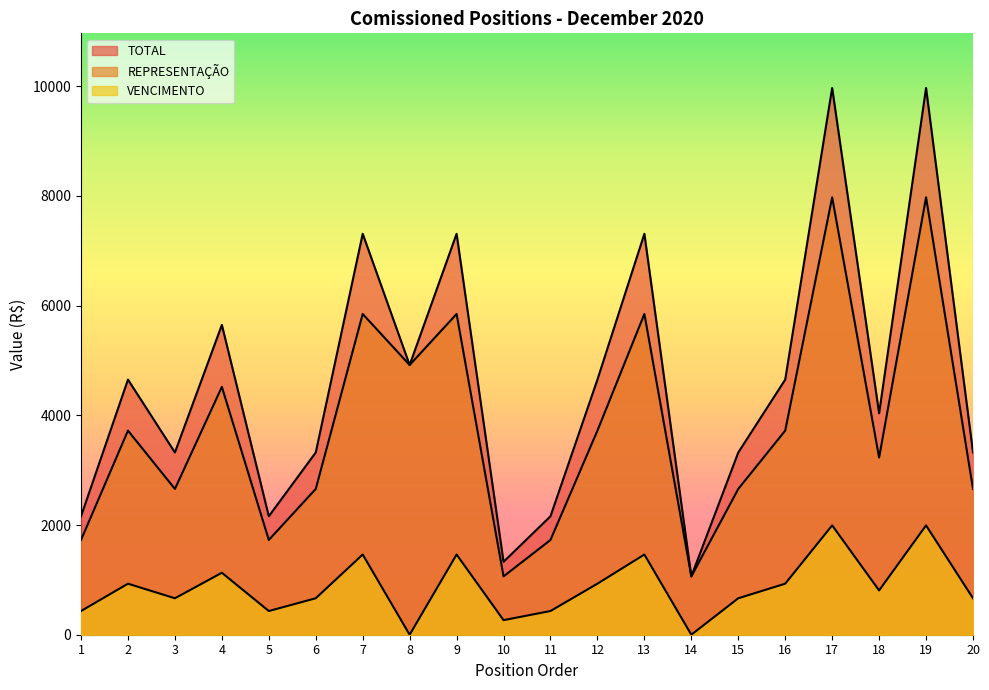

True or false: TOTAL has a value of 1079.2 at 20.

False